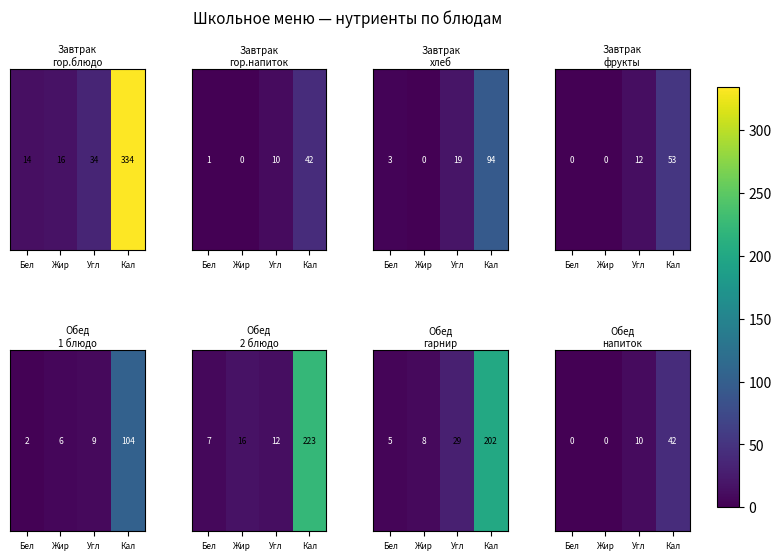

List the labels in order of value, largest first.

Кал, Угл, Бел, Жир